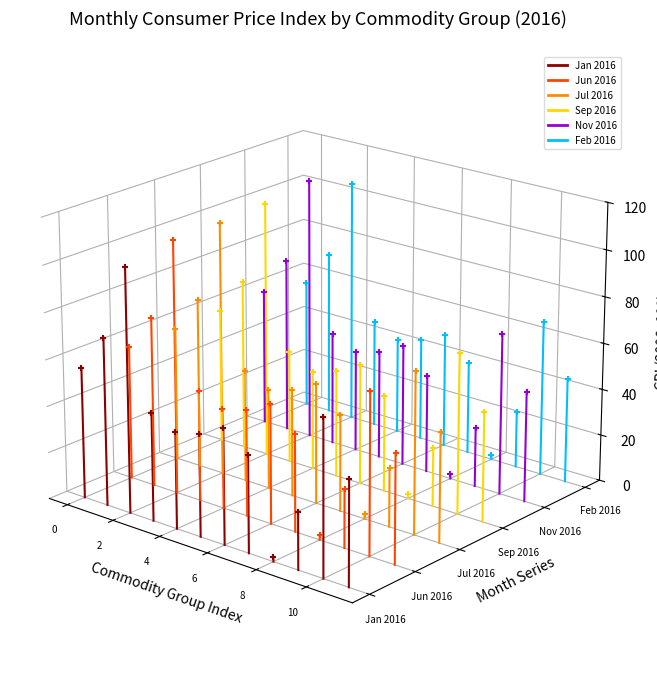

Which series contains the lowest Y value?

Jan 2016